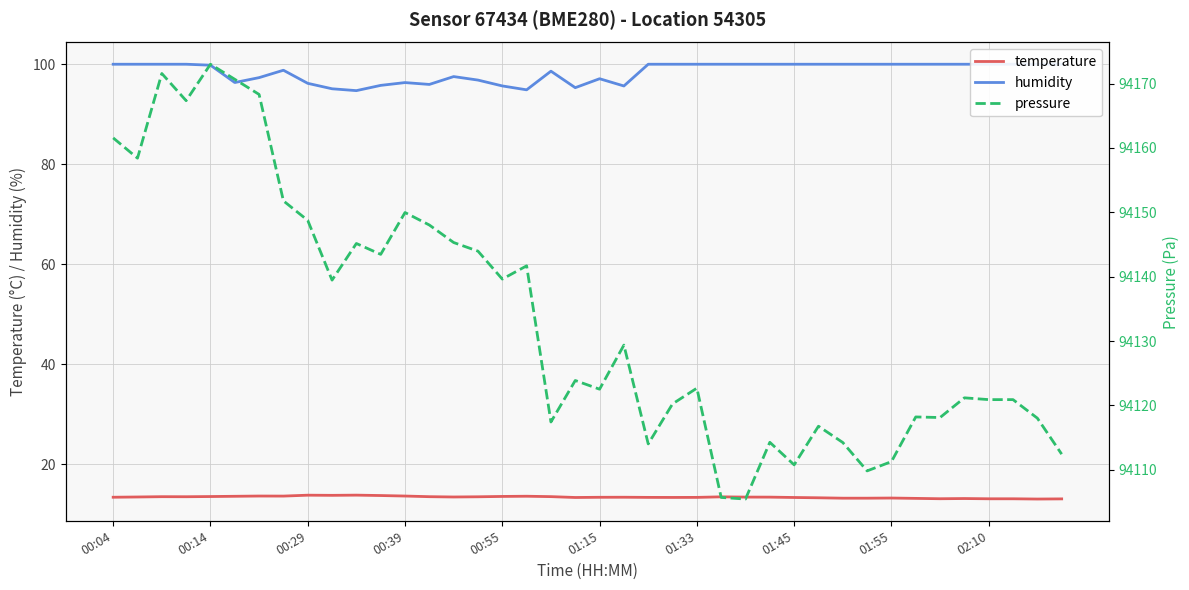

Is it true that temperature equals 13.4 at 01:15?

True